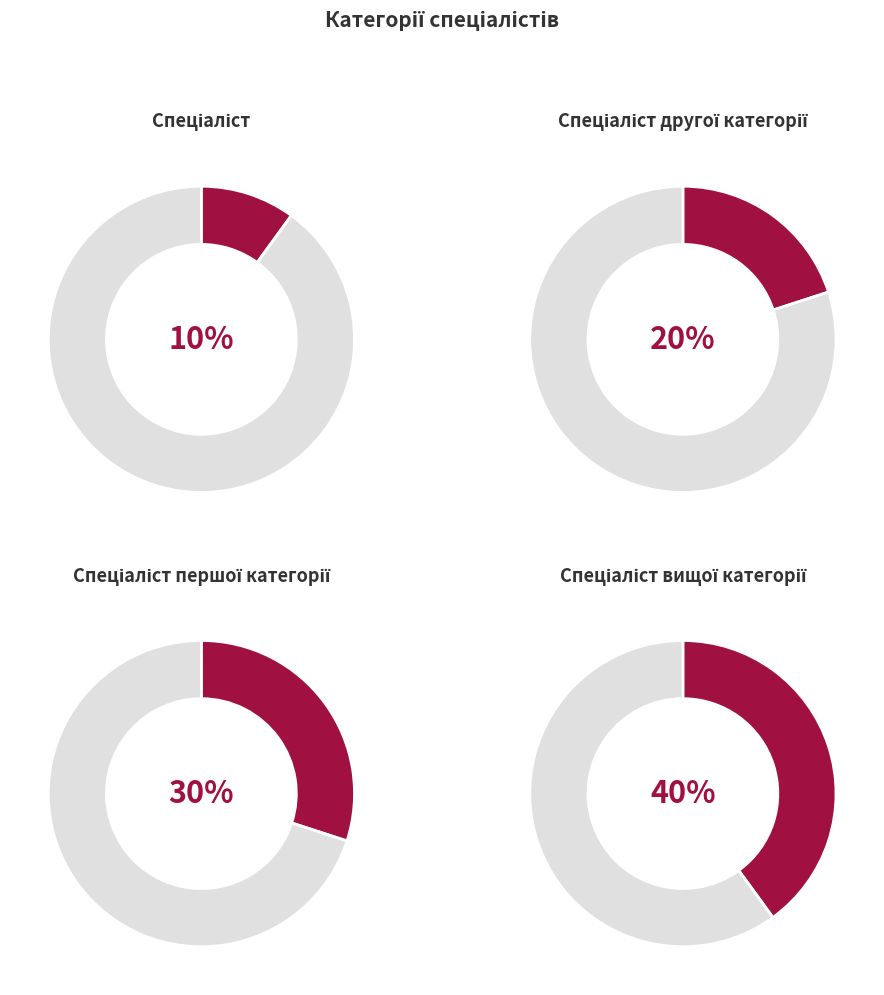

What percentage is the Спеціаліст другої категорії slice, to the nearest percent?

20%